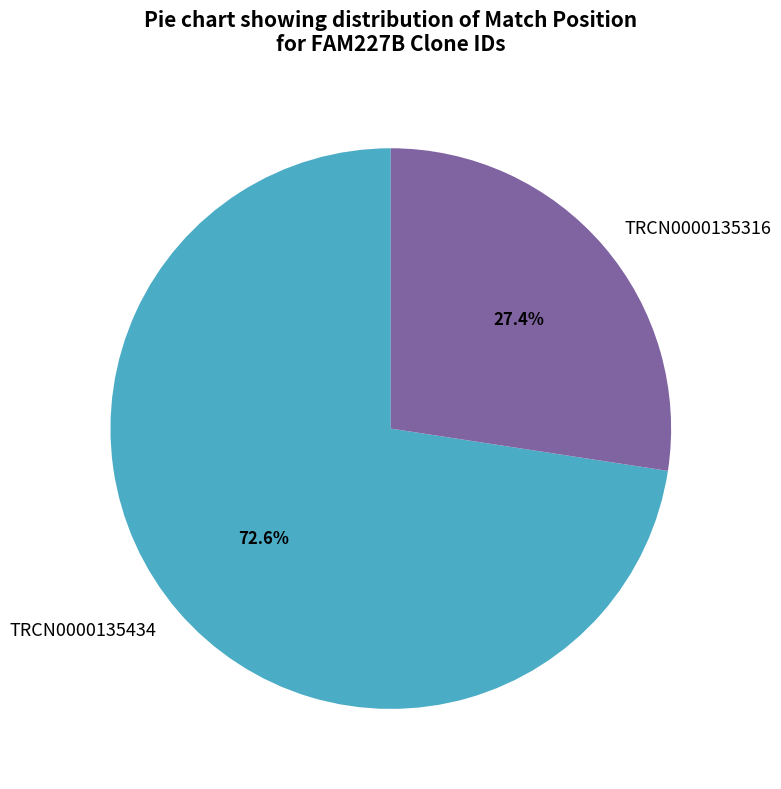

To the nearest percent, what percentage of the pie is TRCN0000135434?

73%